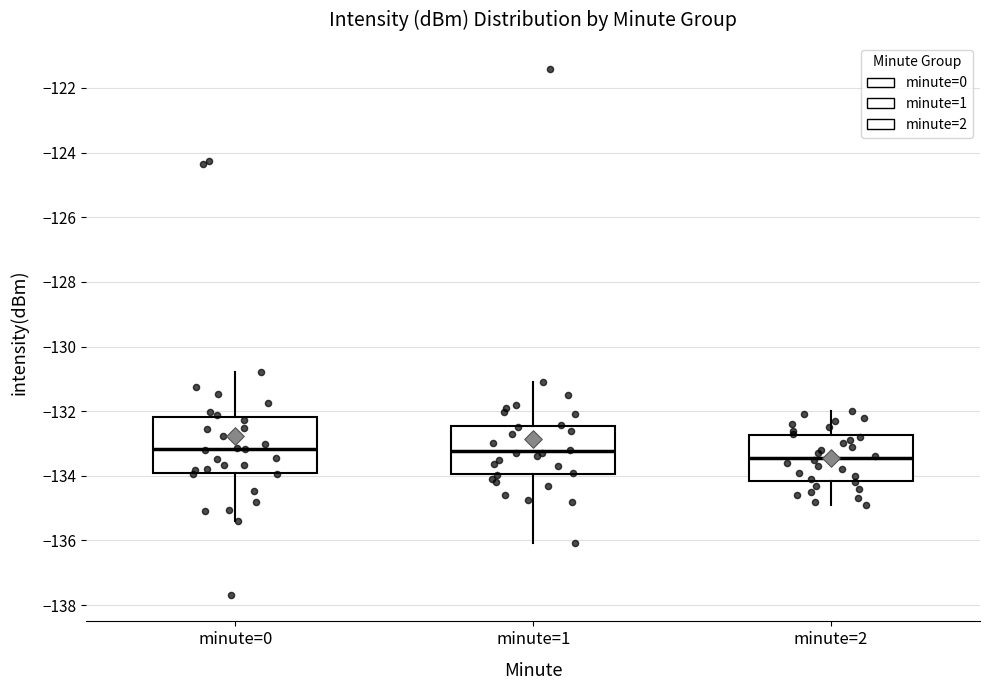

Reading left to right, transcribe this box plot: for each box, give where its median line is, the range the box spans, and where its two whiskers end, as read against the y-axis. The values are not printed on the chart, so give them approximately, as read against the axis.

minute=0: median -133.2, box -134.0 to -132.2, whiskers -135.4 to -130.8
minute=1: median -133.2, box -134.0 to -132.4, whiskers -136.0 to -131.2
minute=2: median -133.4, box -134.2 to -132.8, whiskers -134.8 to -132.0